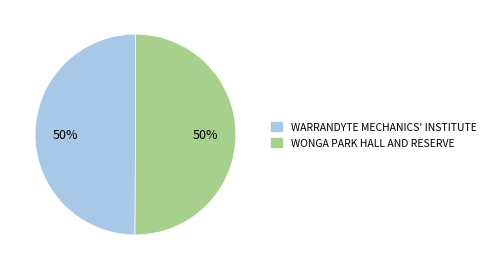

To the nearest percent, what percentage of the pie is WARRANDYTE MECHANICS' INSTITUTE?

50%